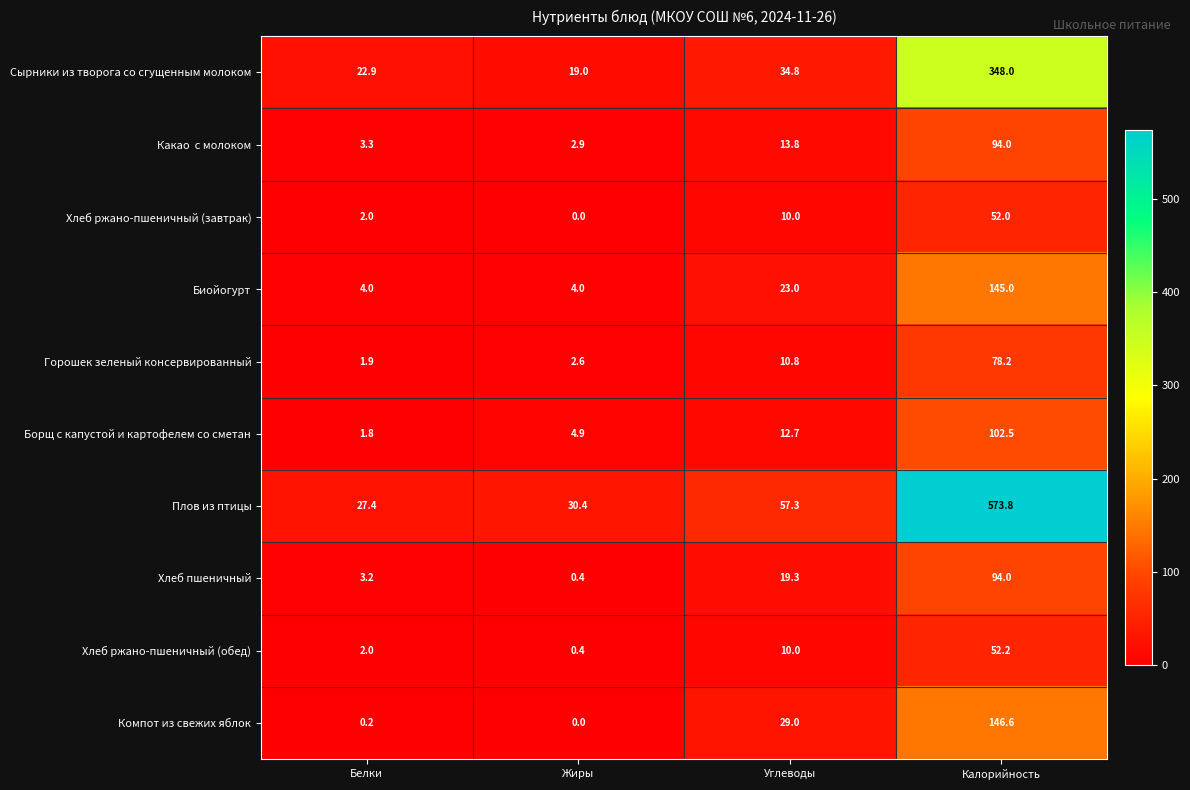

What is the maximum value shown in the chart?

573.8